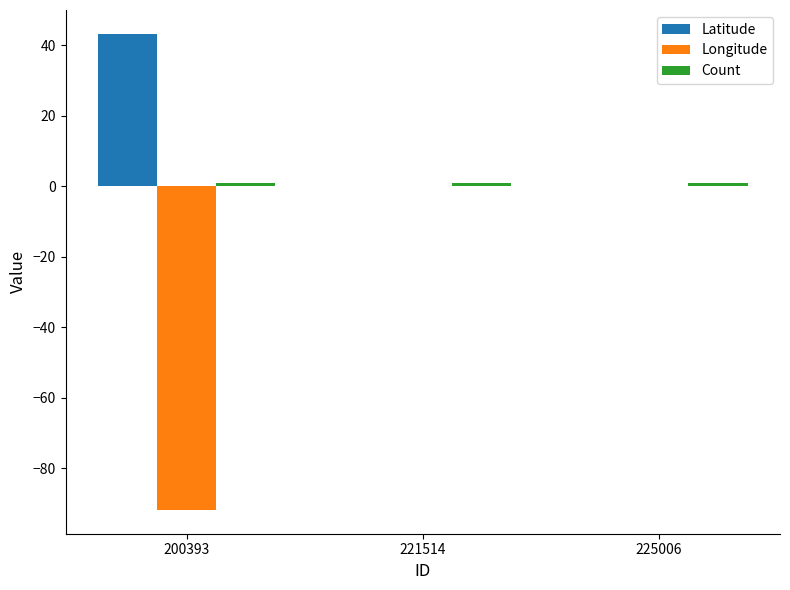

The Latitude series shows 43.3 at 200393. True or false?

True